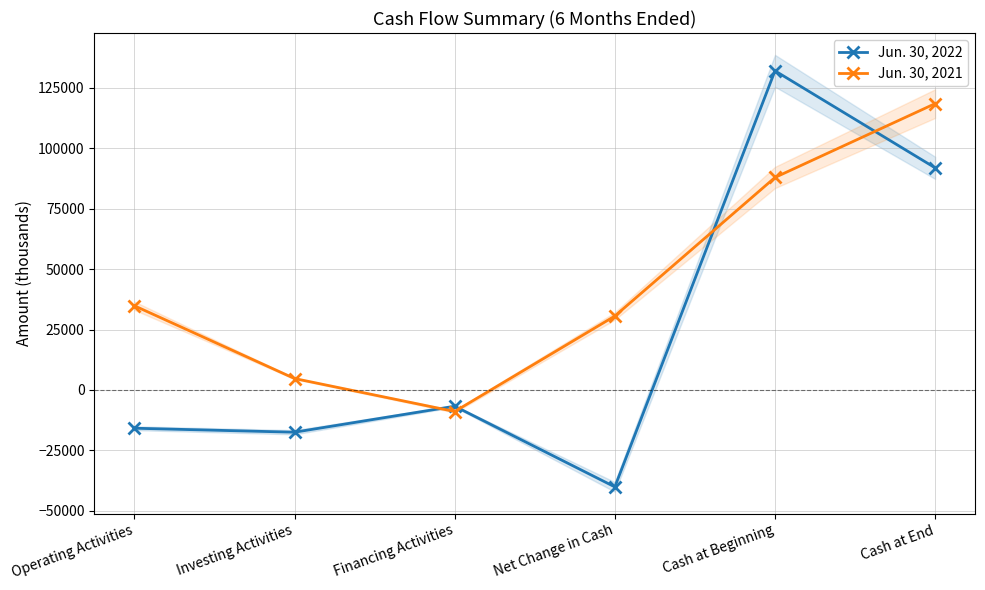

Reading left to right, list all the values displayed in this chart.

Jun. 30, 2022: -15874	-17529	-6767	-40170	132104	91934
Jun. 30, 2021: 34830	4699	-8958	30571	87948	118519